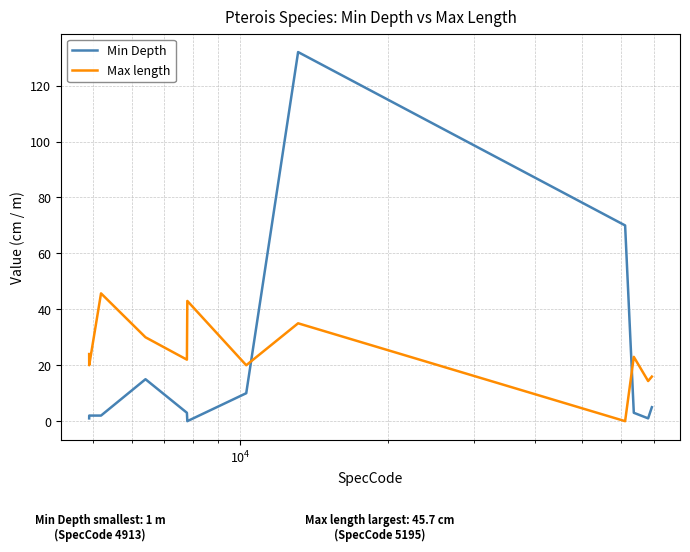

Reading left to right, what are all the values shown in this chart?

Min Depth: 1.0	2.0	2.0	15.0	3.0	0.0	10.0	132.0	70.0	3.0	1.0	5.0
Max length: 24.0	20.0	45.7	30.0	22.0	43.0	20.0	35.0	0.0	23.0	14.4	15.9